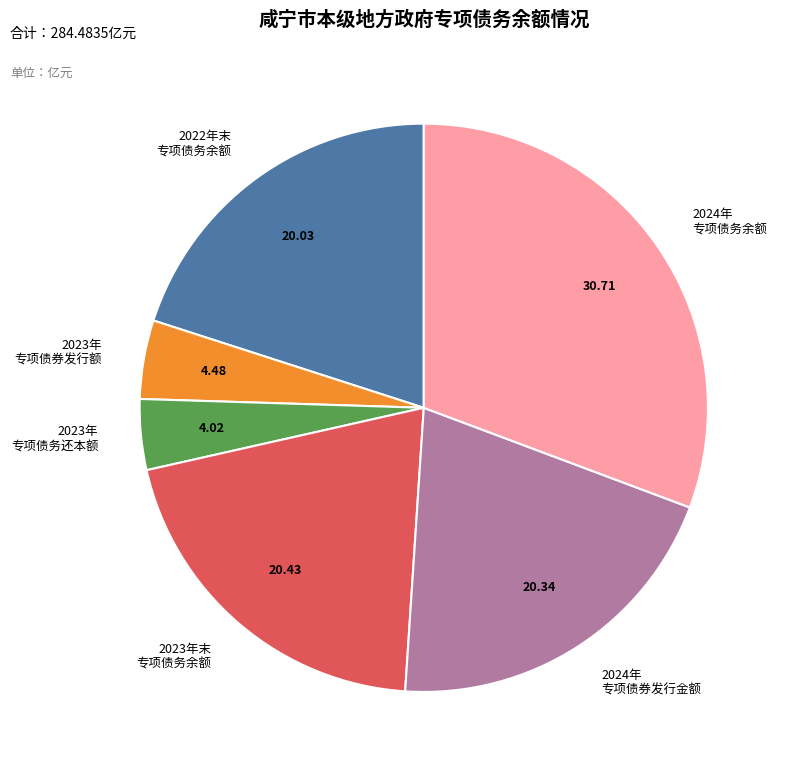

What is the ratio of the value at 2023年 专项债务还本额 to the value at 2023年 专项债券发行额?

0.9